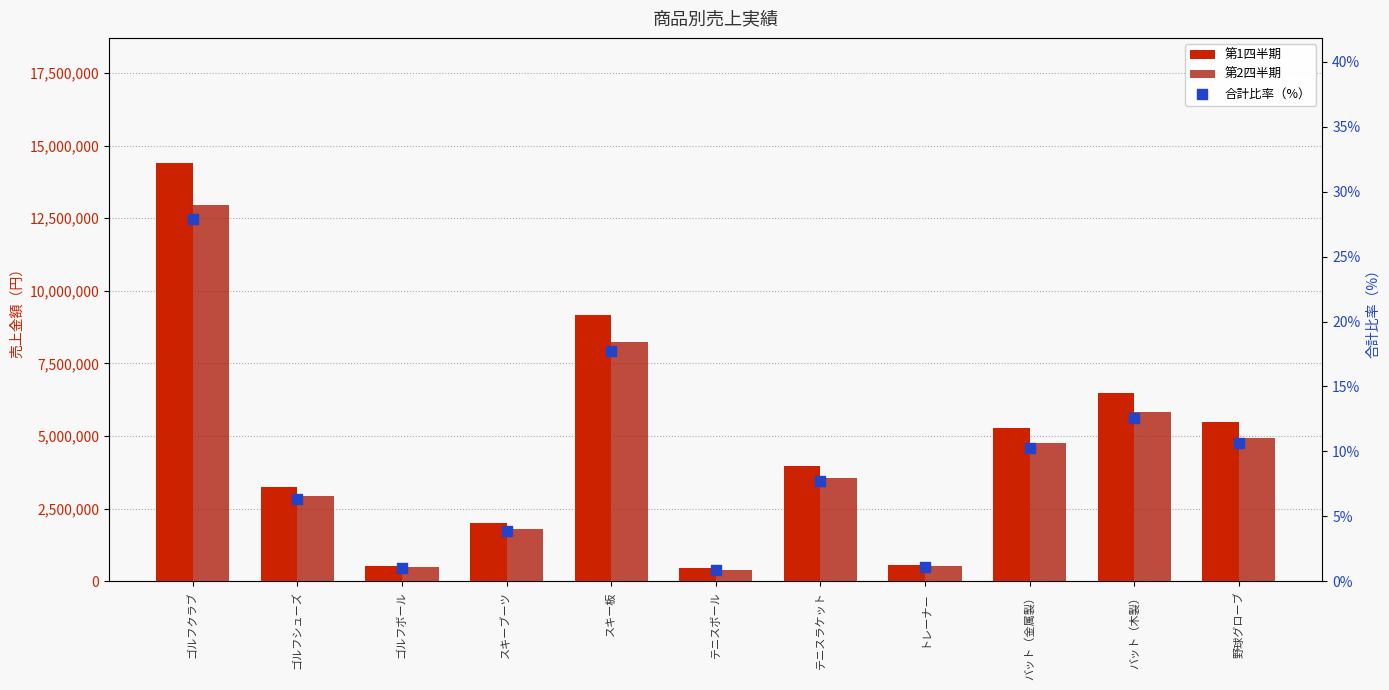

At which category is the sum across all series the highest?

ゴルフクラブ